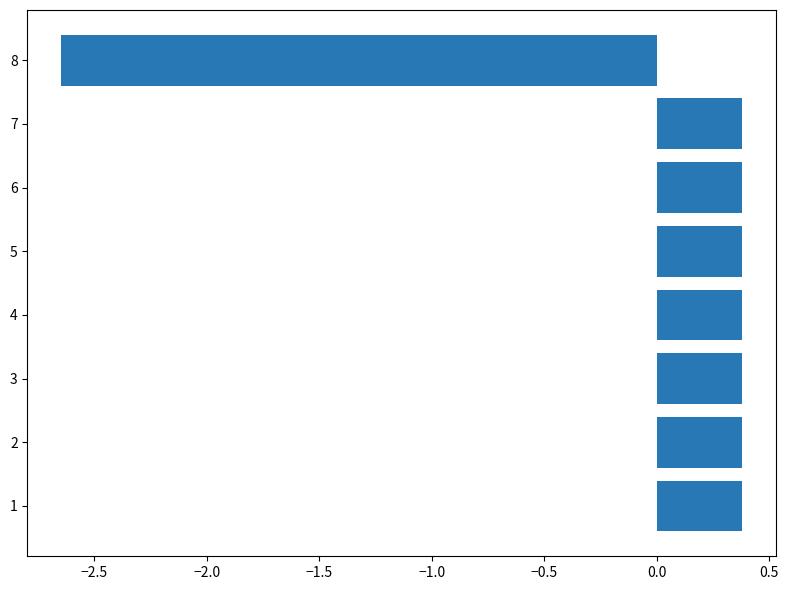

The chart shows a value of 0.6 at 1. True or false?

False